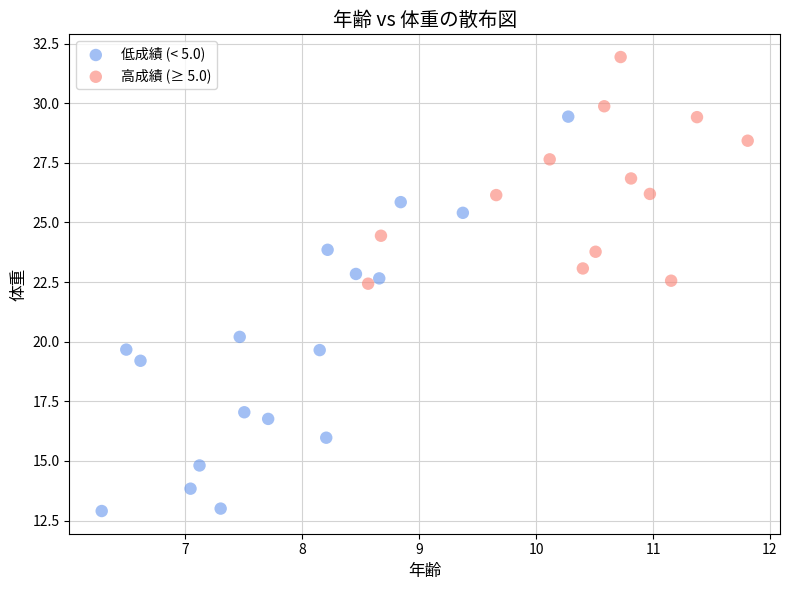

Which series has the widest spread of Y values?

低成績 (< 5.0)